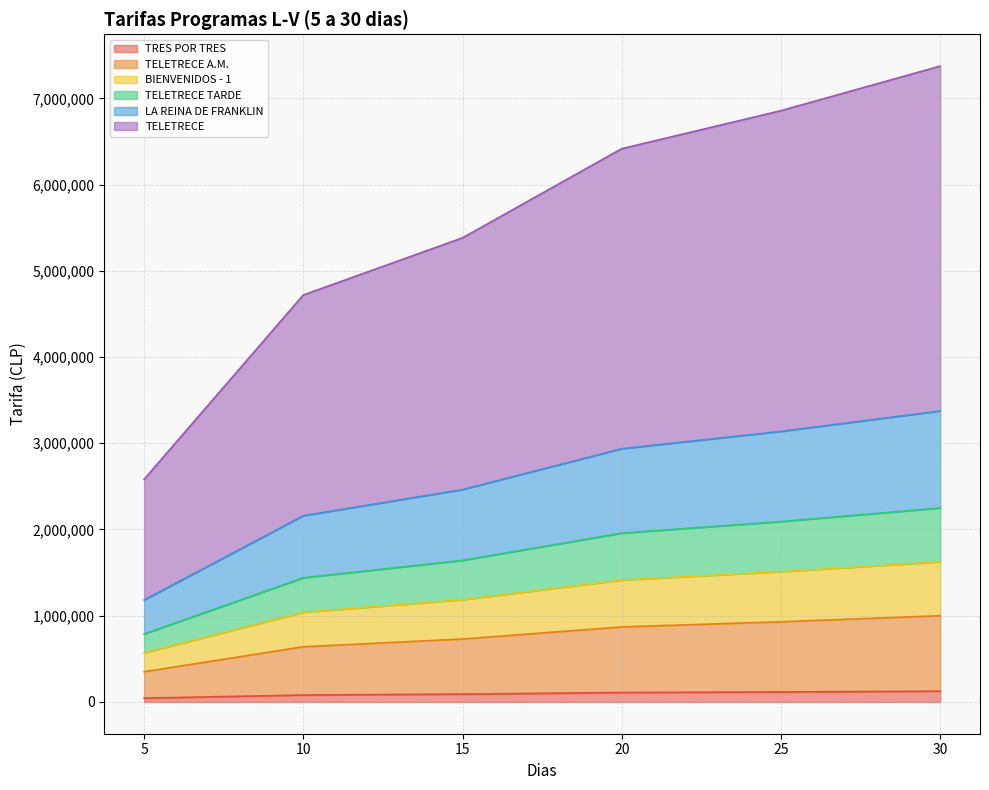

Between 15 and 30, which series saw the biggest shift?

TELETRECE